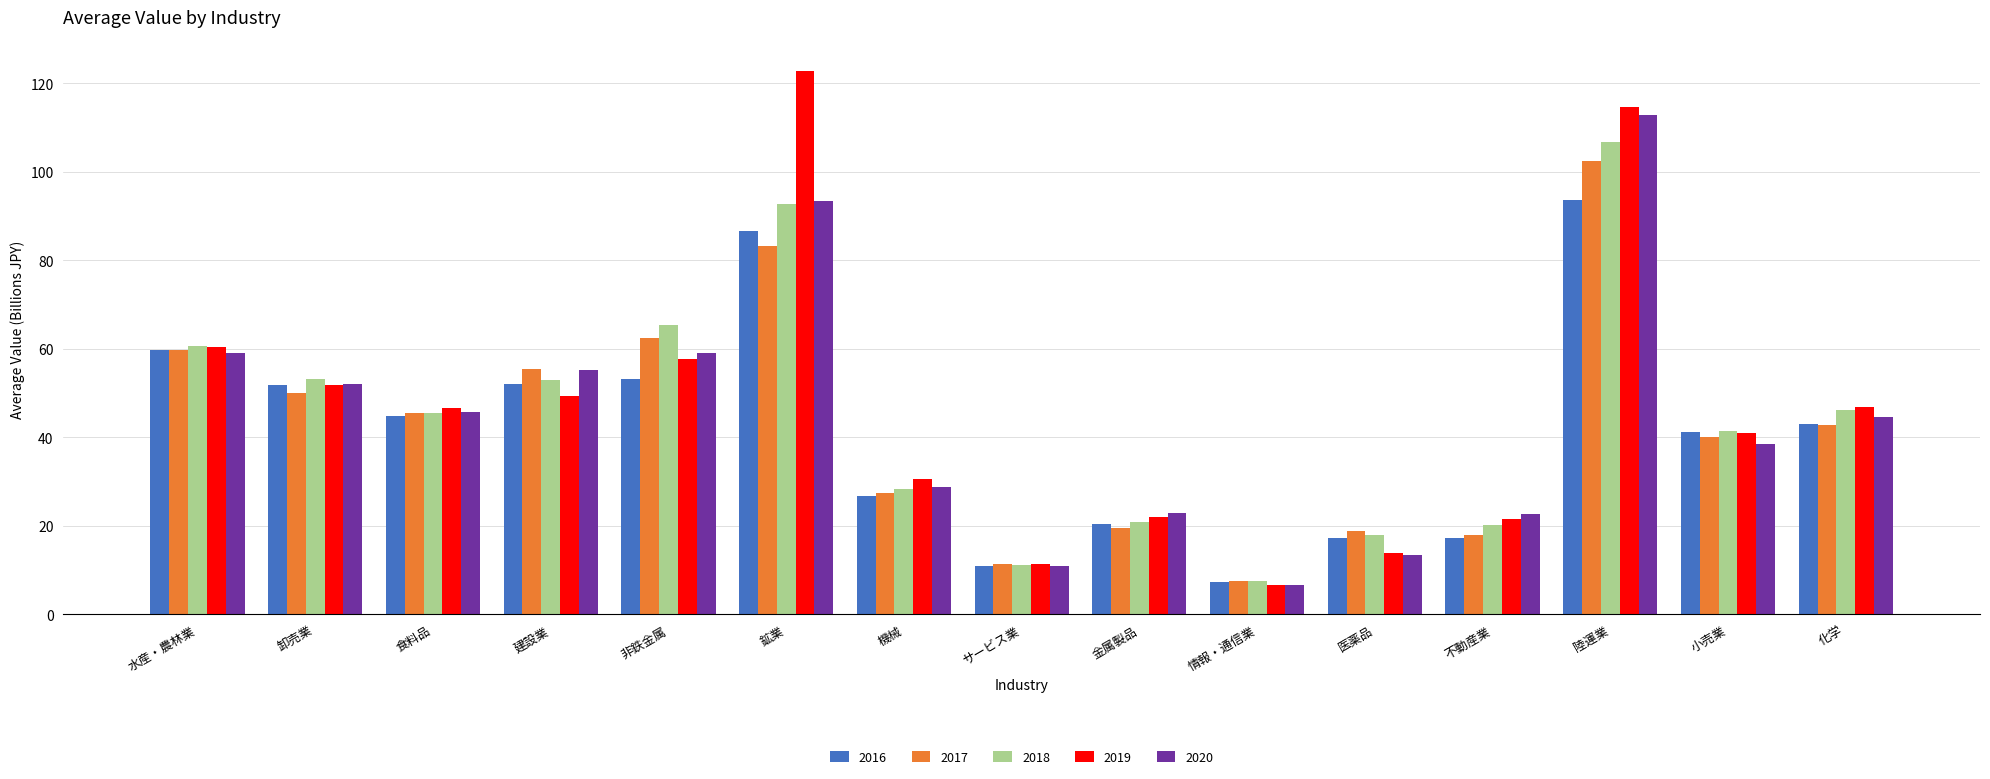

What is the average value of the 2019 series?

46.5